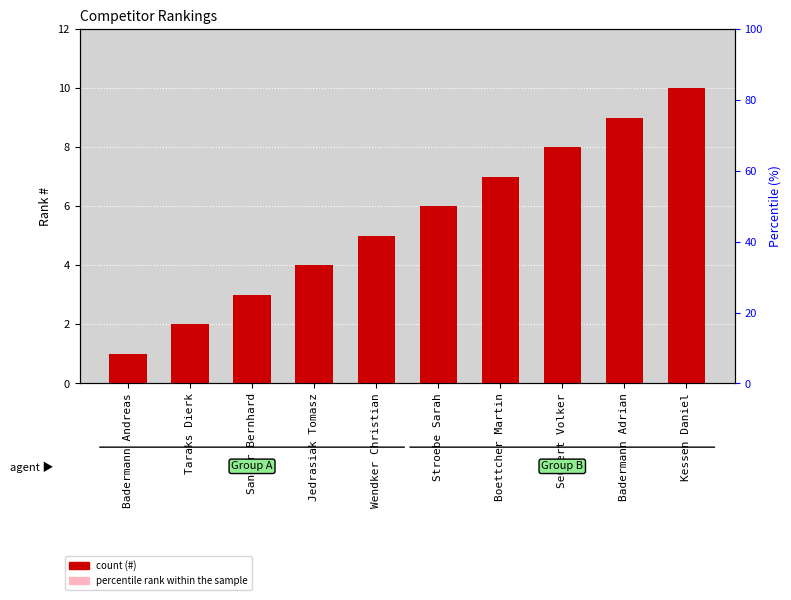

How many bars are there in total?

10